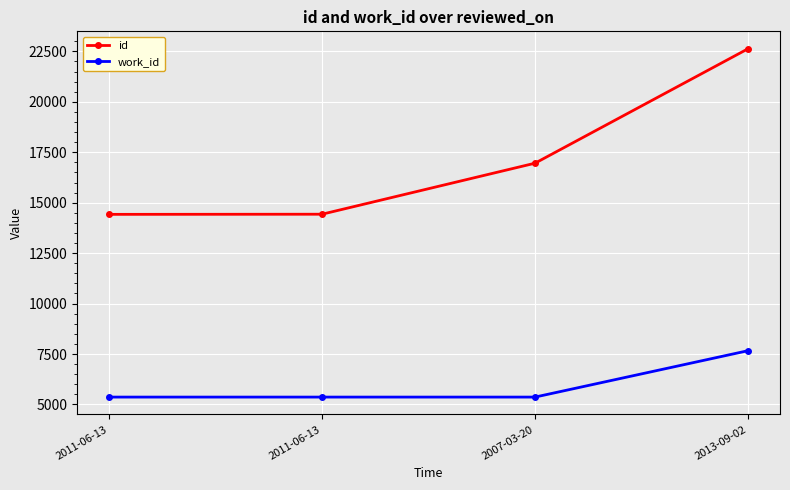

Between 2013-09-02 and 2011-06-13, which is larger?

2013-09-02